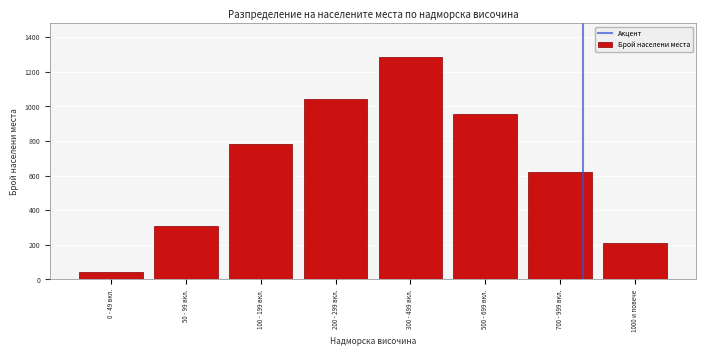

Reading right to left, what are all the values shown in this chart?

1000 и повече=209	700 - 999 вкл.=623	500 - 699 вкл.=956	300 - 499 вкл.=1287	200 - 299 вкл.=1045	100 - 199 вкл.=782	50 - 99 вкл.=312	0 - 49 вкл.=45